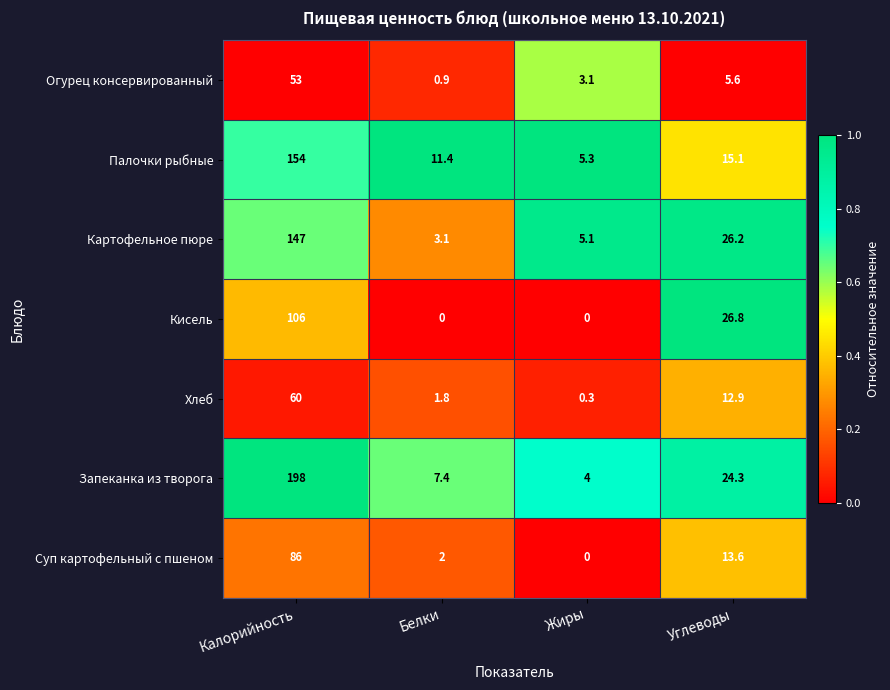

At which category does the chart reach its peak across all series?

Калорийность